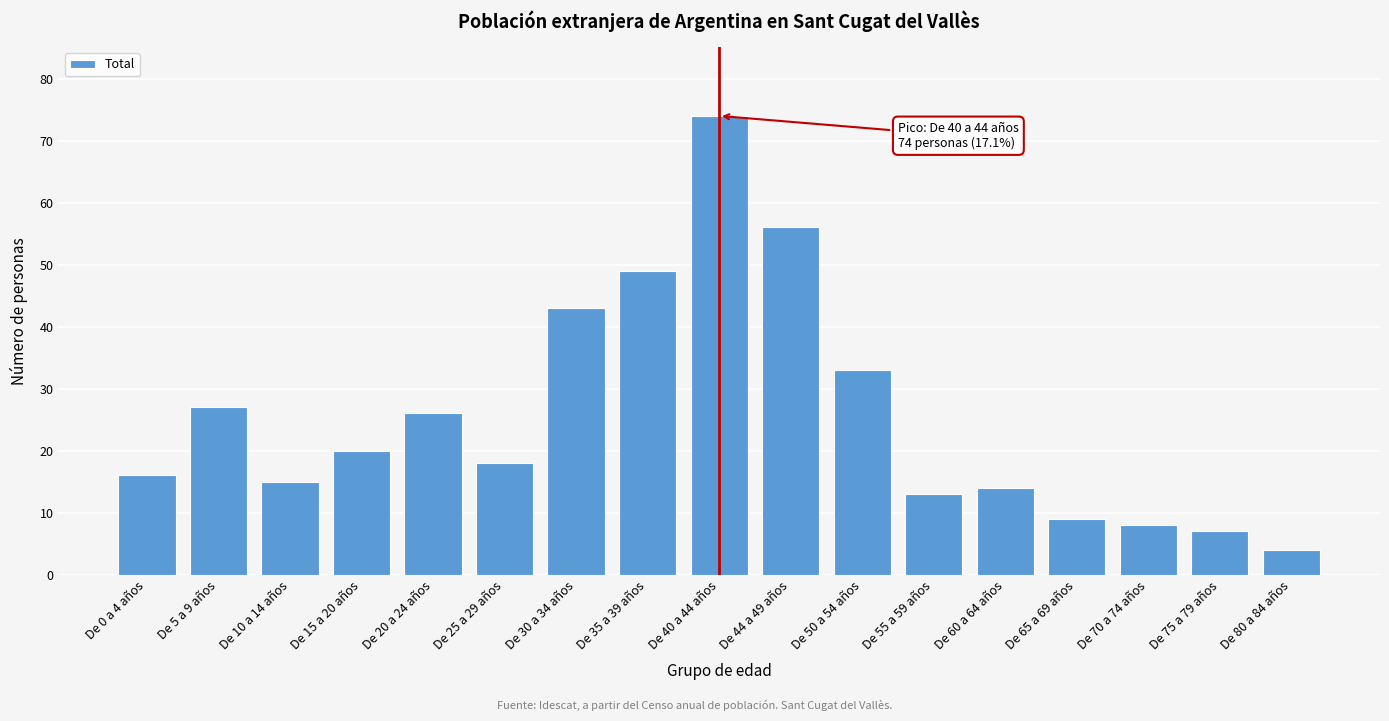

Reading right to left, what are all the values shown in this chart?

4	7	8	9	14	13	33	56	74	49	43	18	26	20	15	27	16